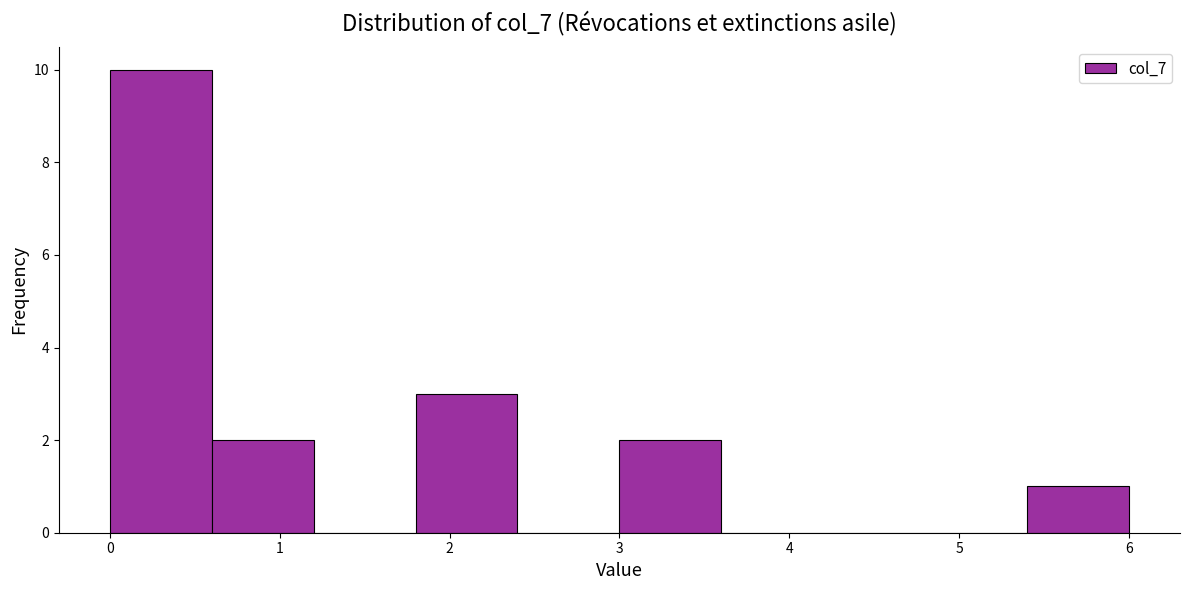

How tall is the bar that spans 1.8 to 2.4 on the x-axis? The values are not printed on the chart, so give them approximately, as read against the axis.

3